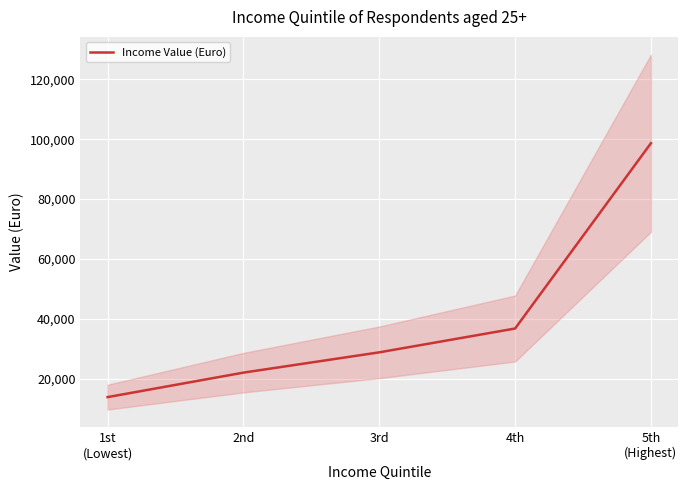

What is the smallest value displayed?

13821.0